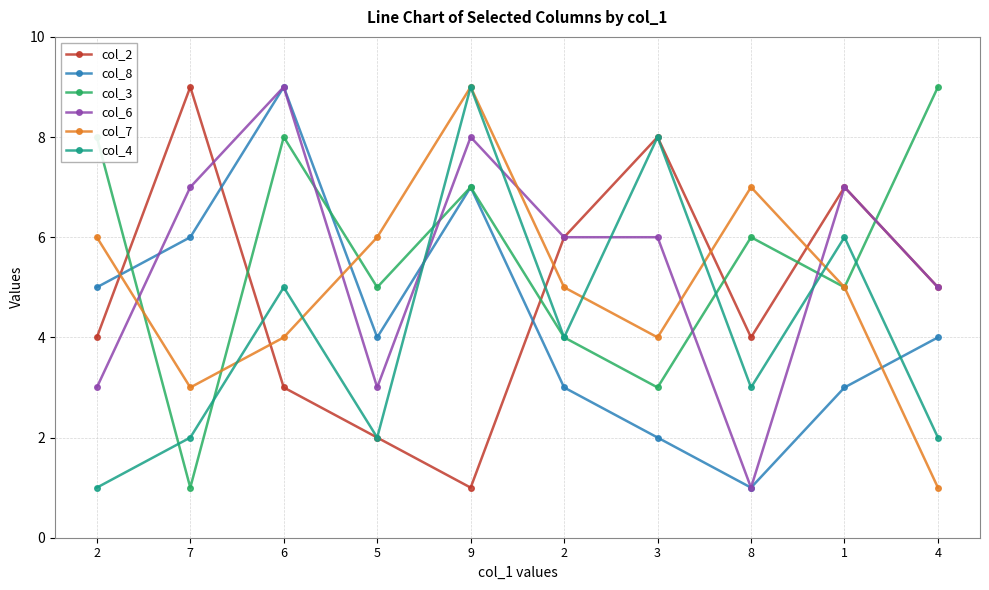

Where does the col_2 series first go above 5?

7